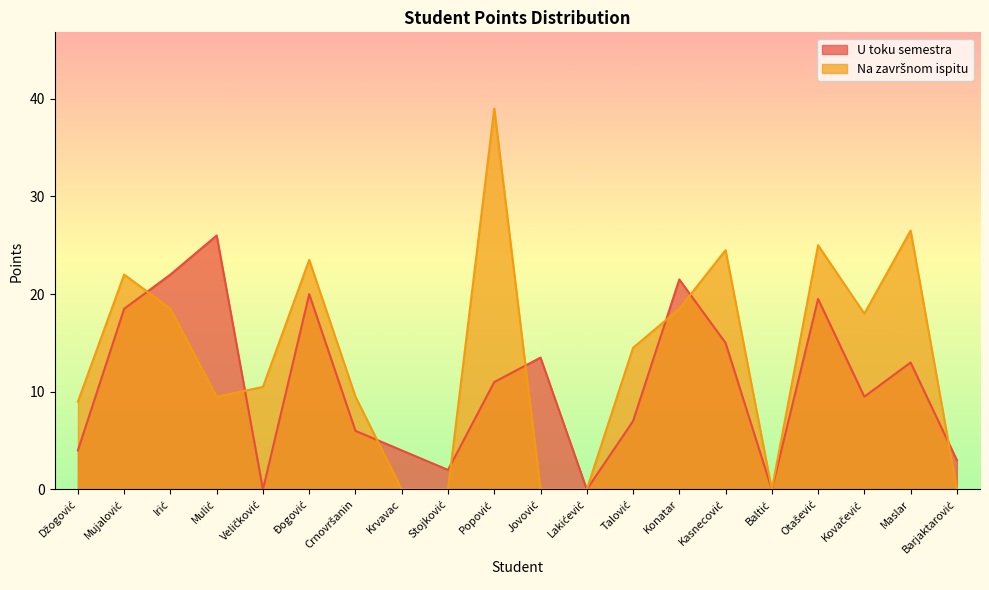

Between Džogović and Konatar, which is larger?

Konatar